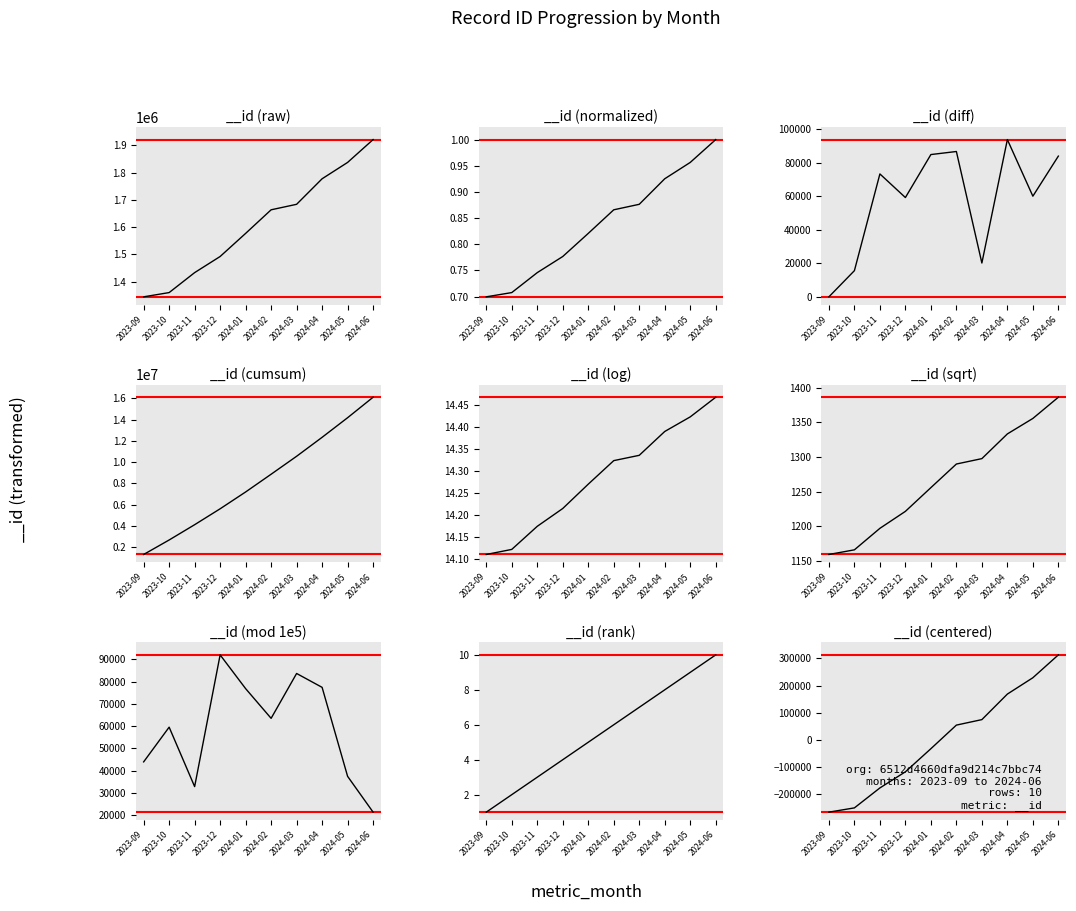

How many data points are above 1663541?

4